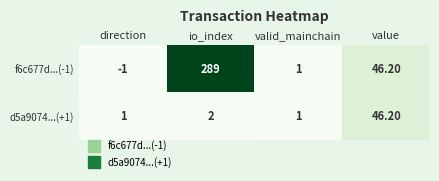

At which category is the sum across all series the highest?

io_index